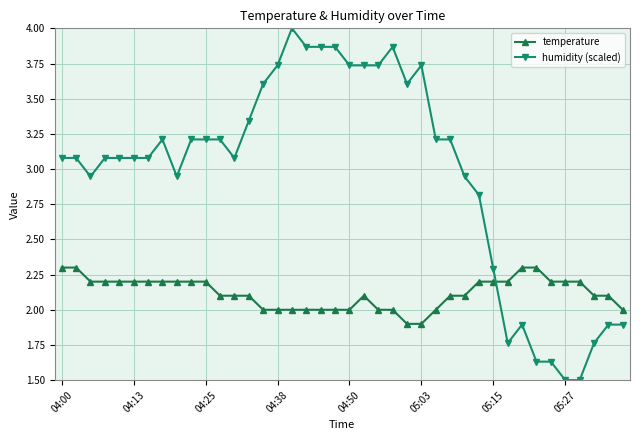

True or false: humidity (scaled) has more than 1 interior local peaks.

True